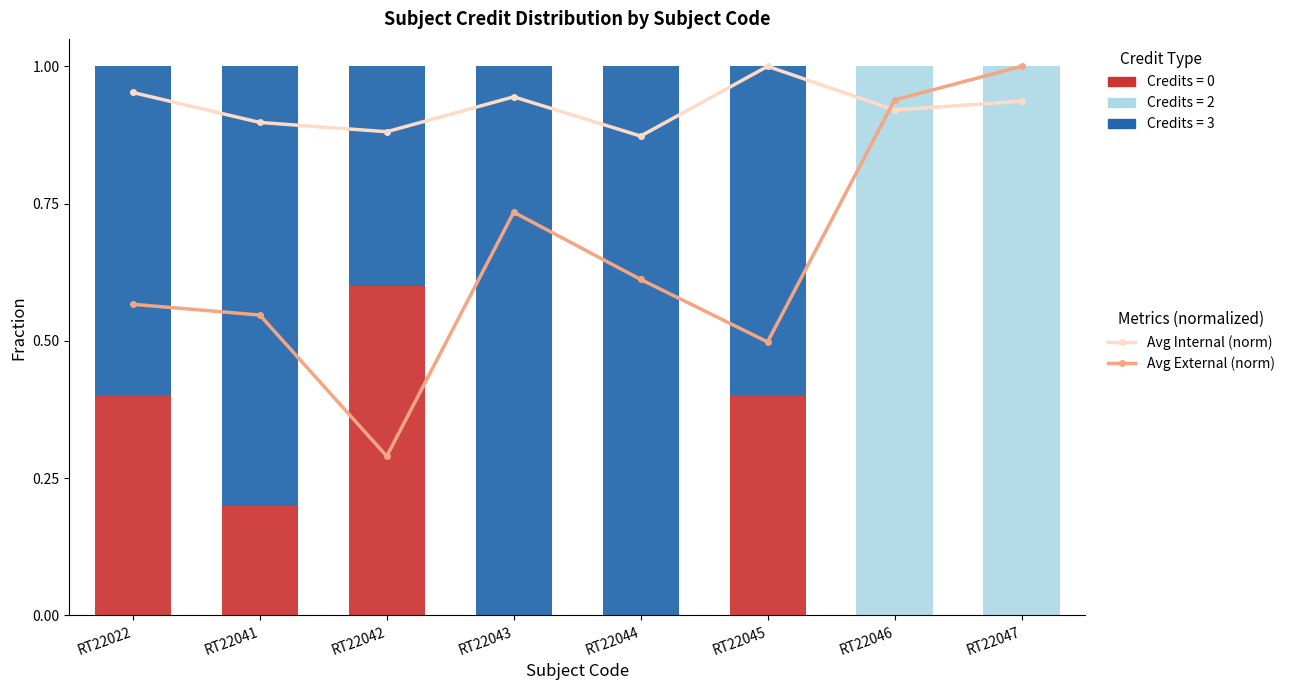

True or false: Credits=0 has a value of 0.0 at RT22044.

True